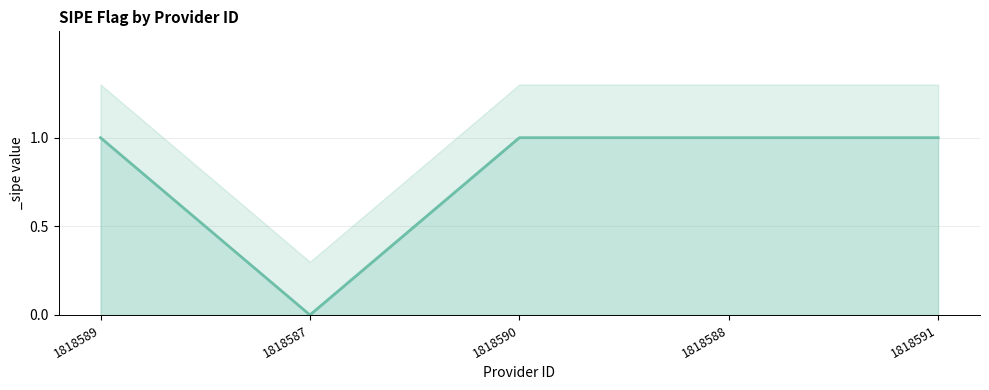

How many points are lower than both their immediate neighbors (excluding endpoints)?

1